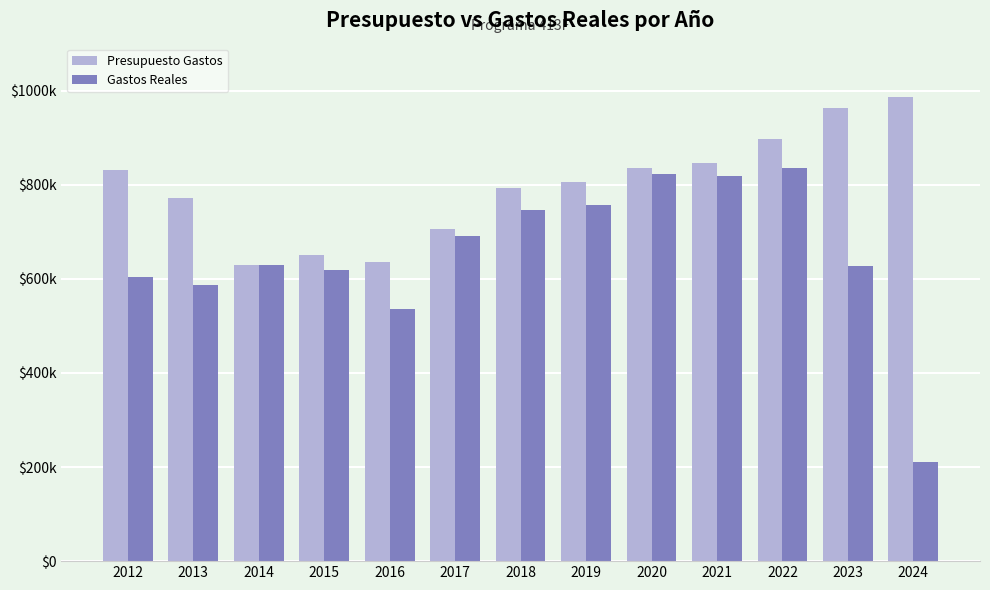

What is the value of the Gastos Reales bar at the 8th from the left?

757714.2